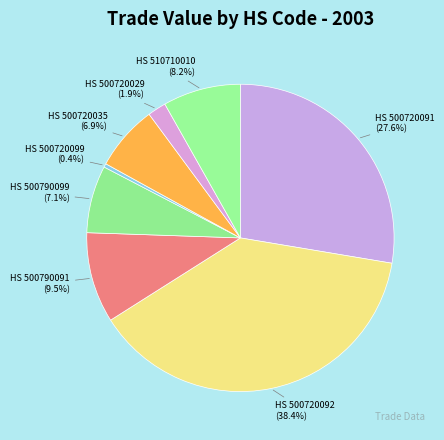

To the nearest percent, what is the difference between the largest and smallest slice percentages?

38%